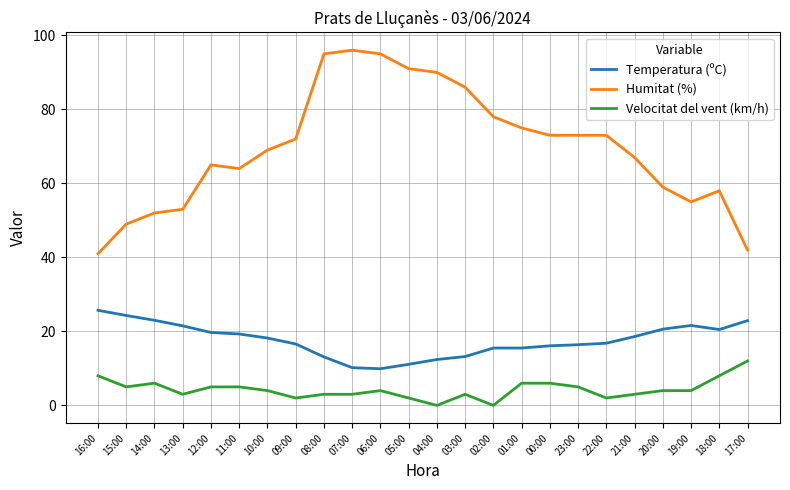

What is the spread (max minus min) of values at 11:00?

59.0